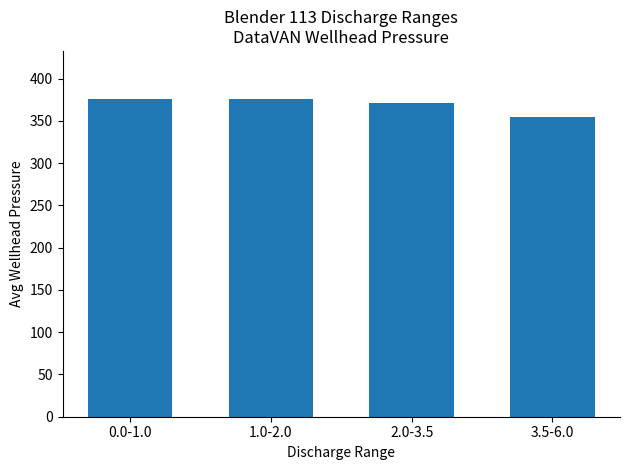

What is the smallest value displayed?

354.9